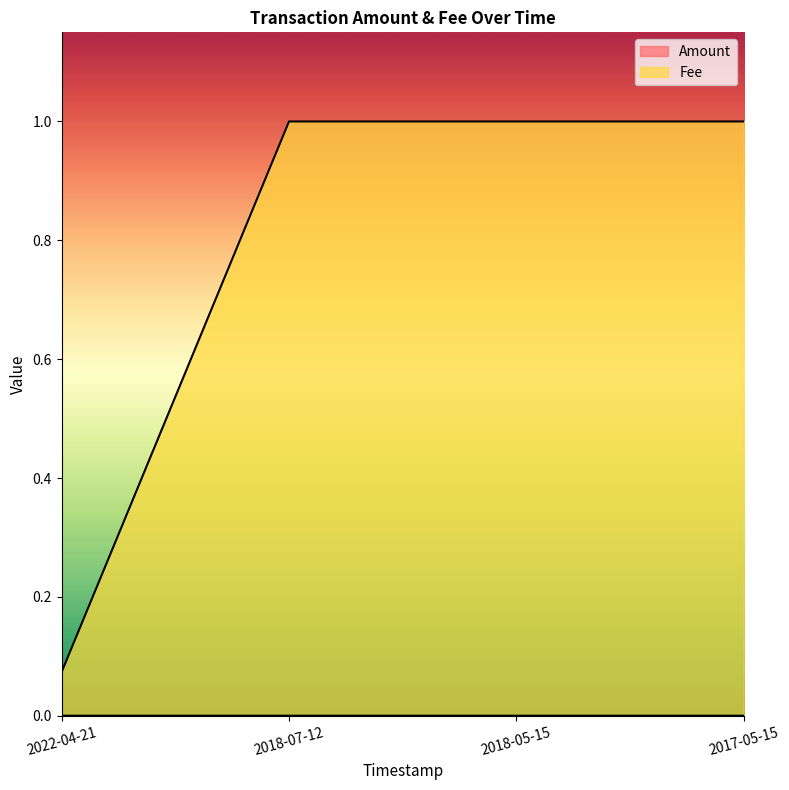

Reading left to right, transcribe all the data shown in this chart.

Amount: 2022-04-21=0.0	2018-07-12=0.0	2018-05-15=0.0	2017-05-15=0.0
Fee: 2022-04-21=0.1	2018-07-12=1.0	2018-05-15=1.0	2017-05-15=1.0